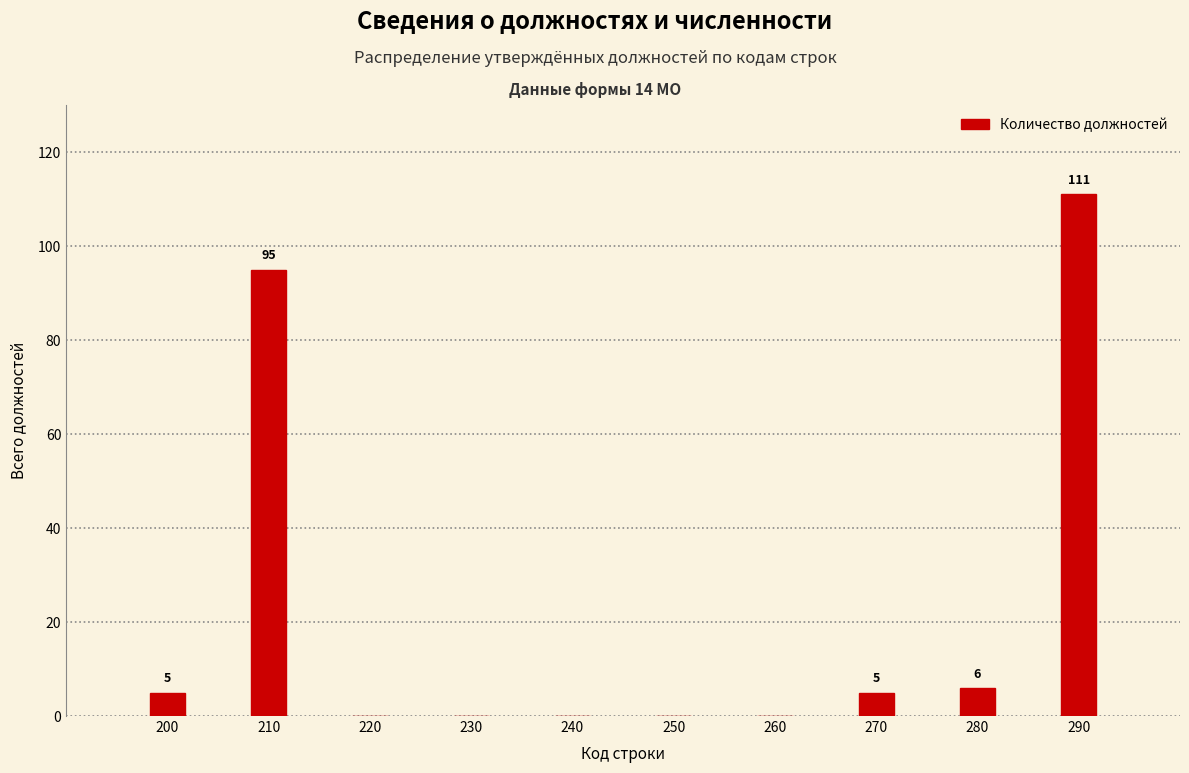

Reading left to right, transcribe all the data shown in this chart.

200=5	210=95	220=0	230=0	240=0	250=0	260=0	270=5	280=6	290=111